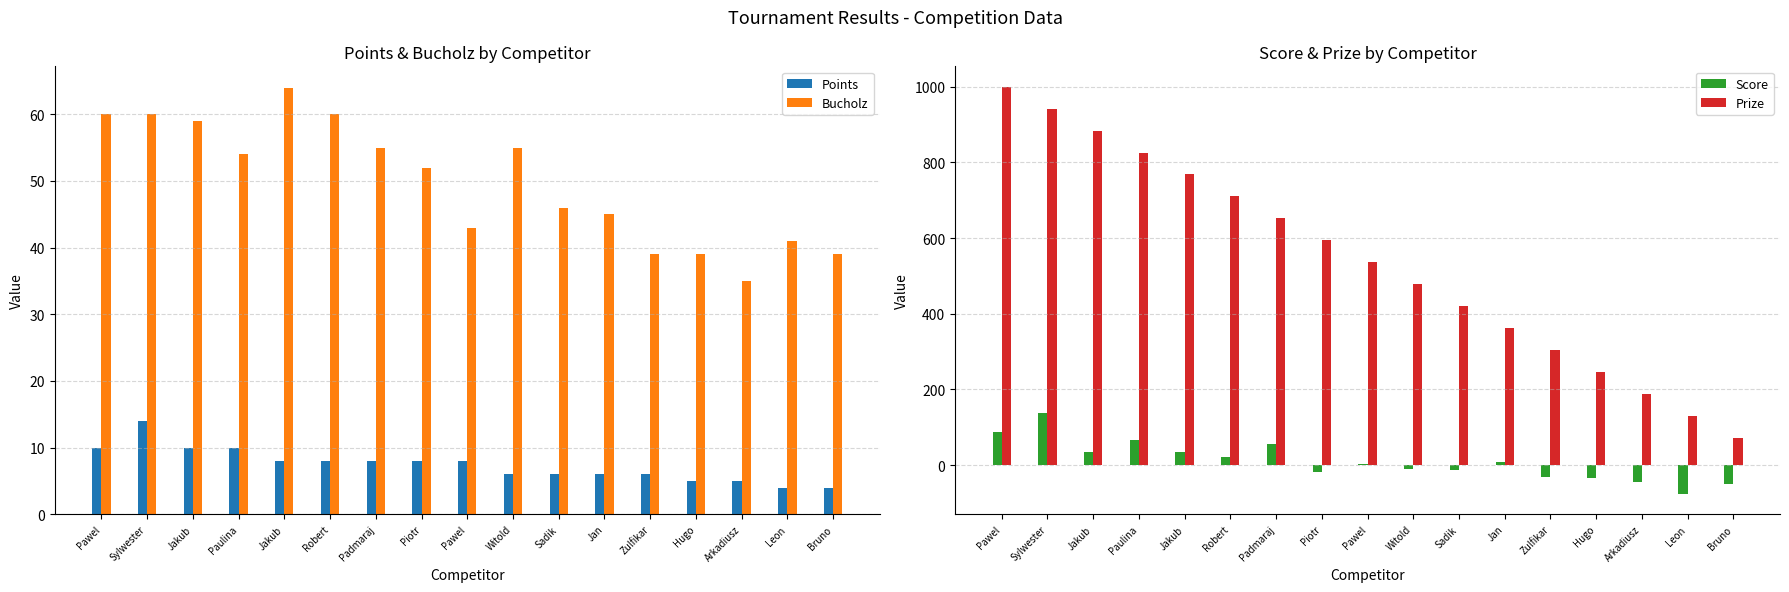

The value of Bucholz at Pawel is 16. True or false?

False